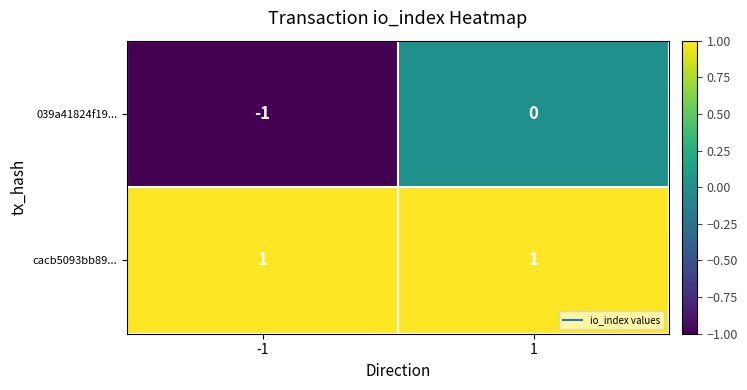

Between -1 and 1, which series saw the biggest shift?

039a41824f19...